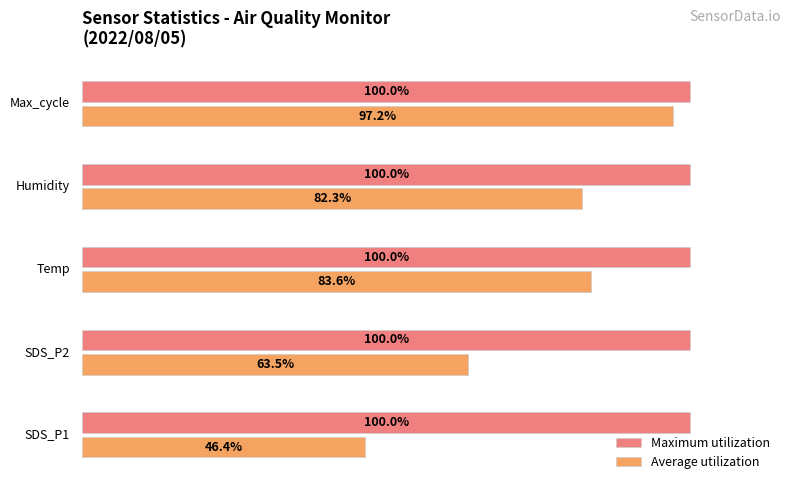

Which series has the widest spread of values?

Average utilization